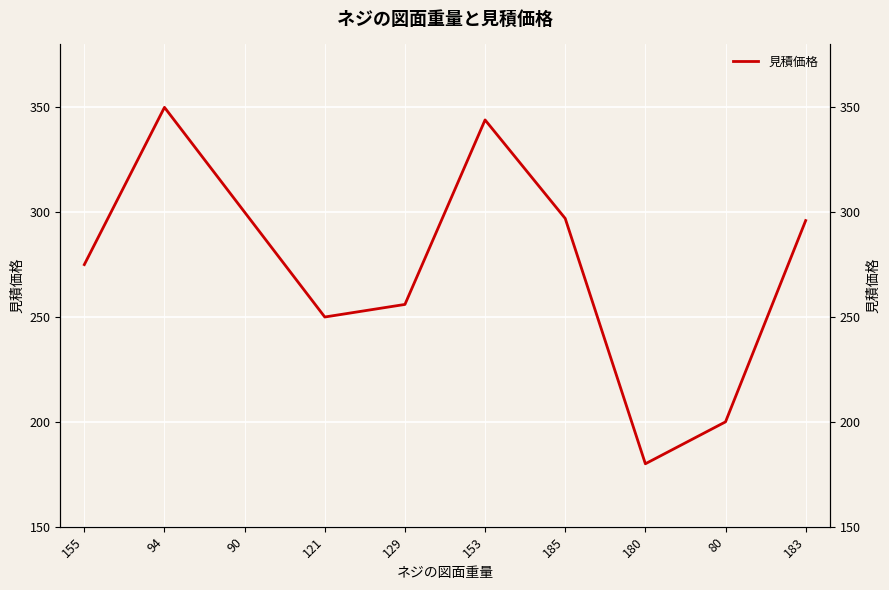

What position from the left is 180?

8